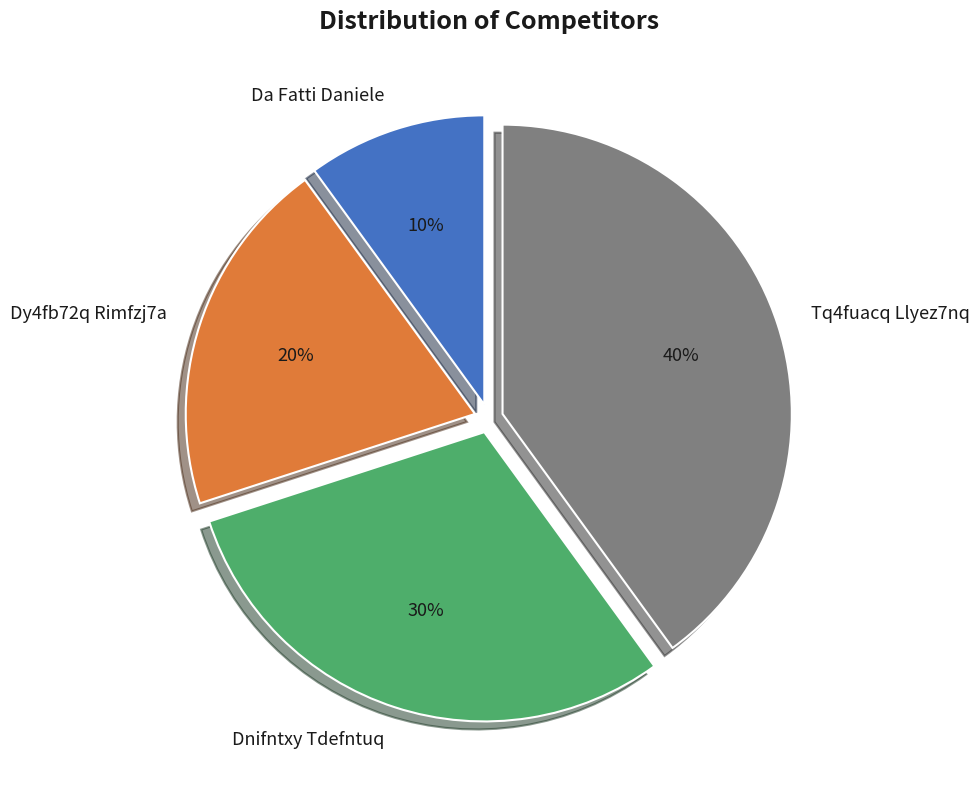

To the nearest percent, what portion does Dnifntxy Tdefntuq represent?

30%